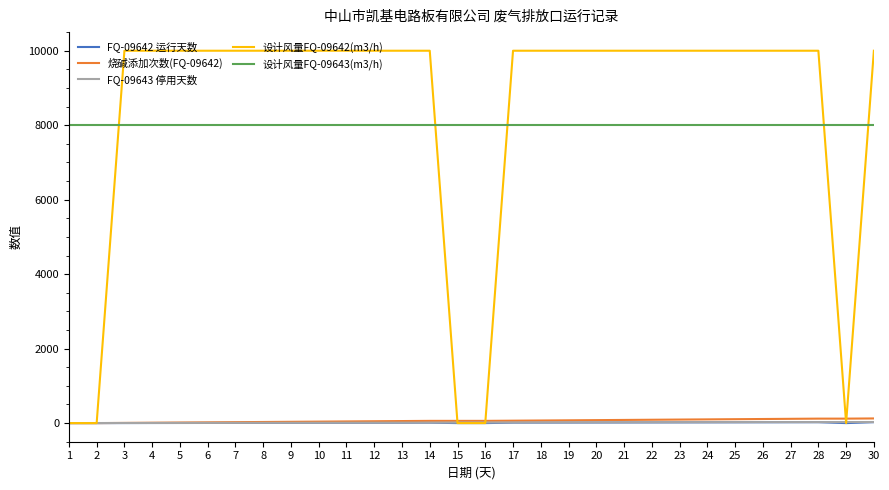

Which series has the widest spread of values?

设计风量FQ-09642(m3/h)